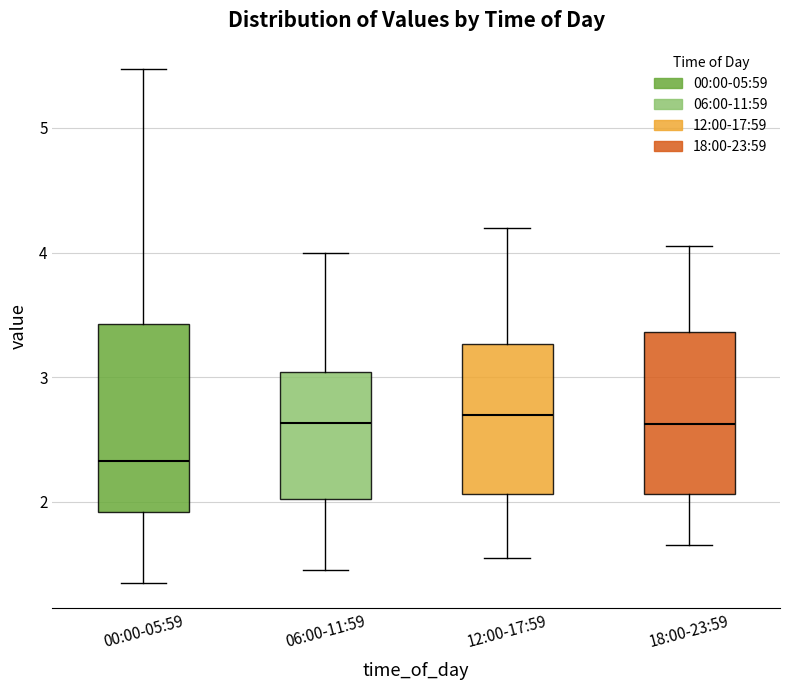

Reading left to right, read every box against the y-axis: the position of its median line, the range the box covers, and the ends of its whiskers. The values are not printed on the chart, so give them approximately, as read against the axis.

00:00-05:59: median 2.3, box 1.9 to 3.4, whiskers 1.4 to 5.5
06:00-11:59: median 2.6, box 2.0 to 3.0, whiskers 1.5 to 4.0
12:00-17:59: median 2.7, box 2.1 to 3.3, whiskers 1.6 to 4.2
18:00-23:59: median 2.6, box 2.1 to 3.4, whiskers 1.7 to 4.1